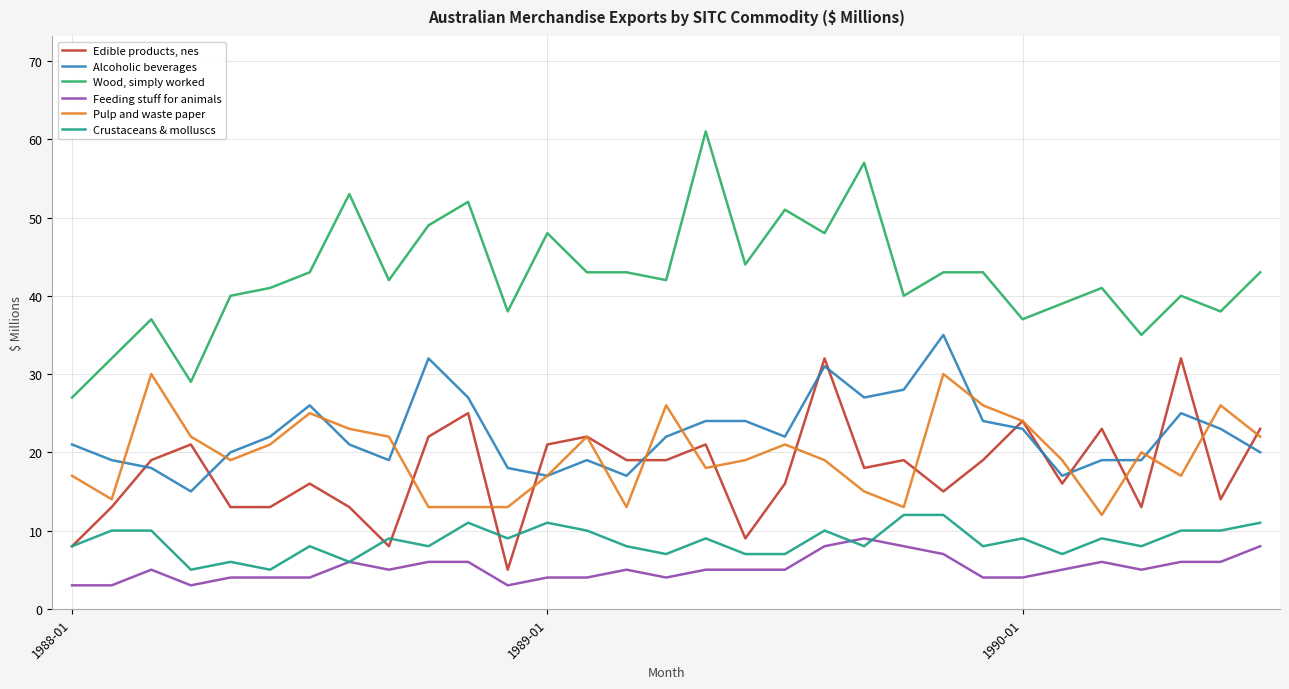

What is the sum of all Edible products, nes values?

551